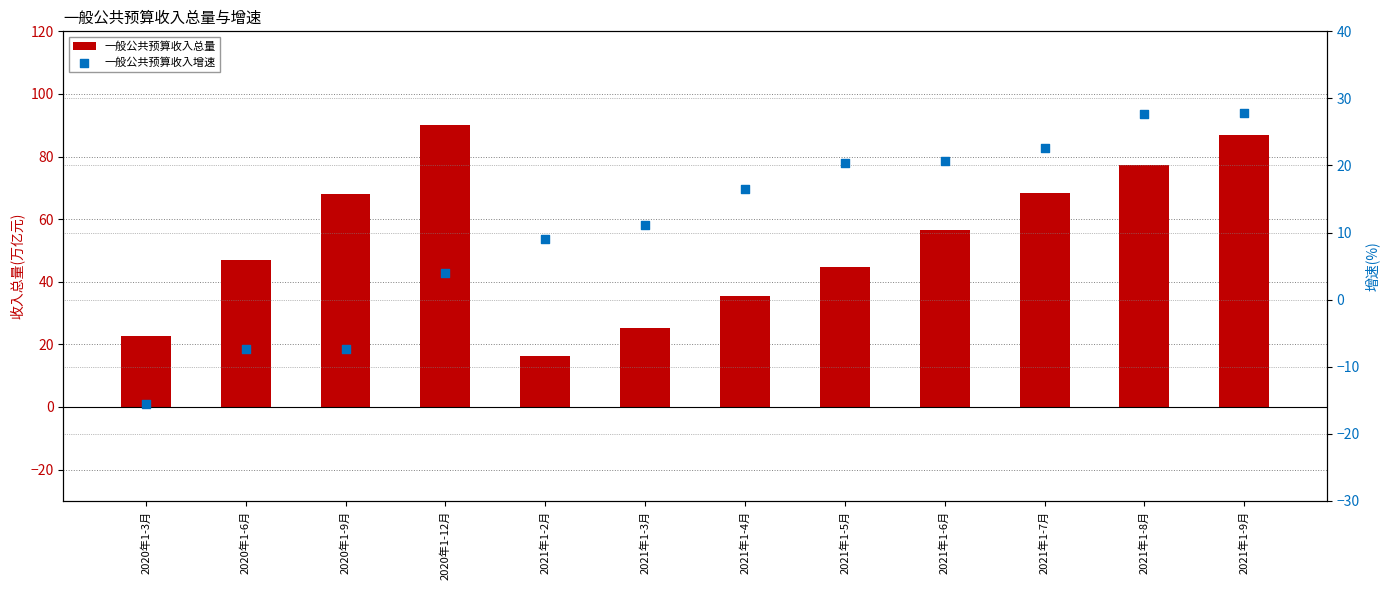

Is the value of 一般公共预算收入增速 at 2020年1-9月 greater than the value of 一般公共预算收入总量 at 2021年1-3月?

No